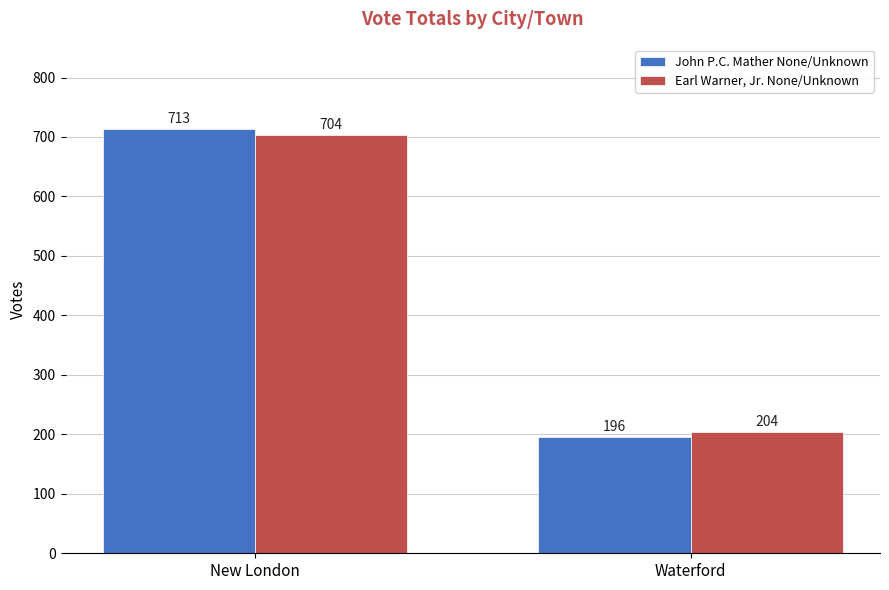

Rank the series by their maximum value, from highest to lowest.

John P.C. Mather None/Unknown, Earl Warner, Jr. None/Unknown